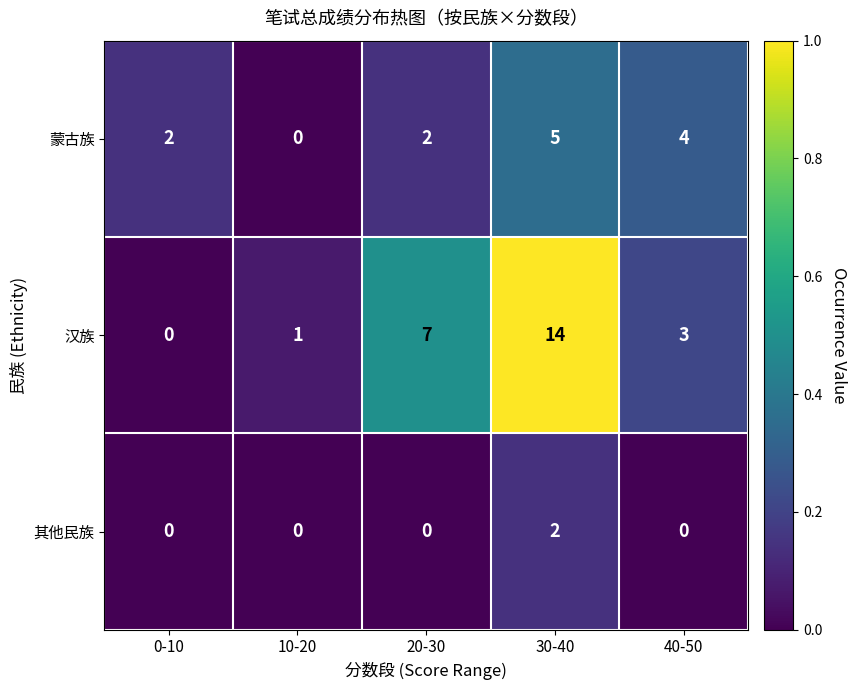

At which category is the sum across all series the highest?

30-40